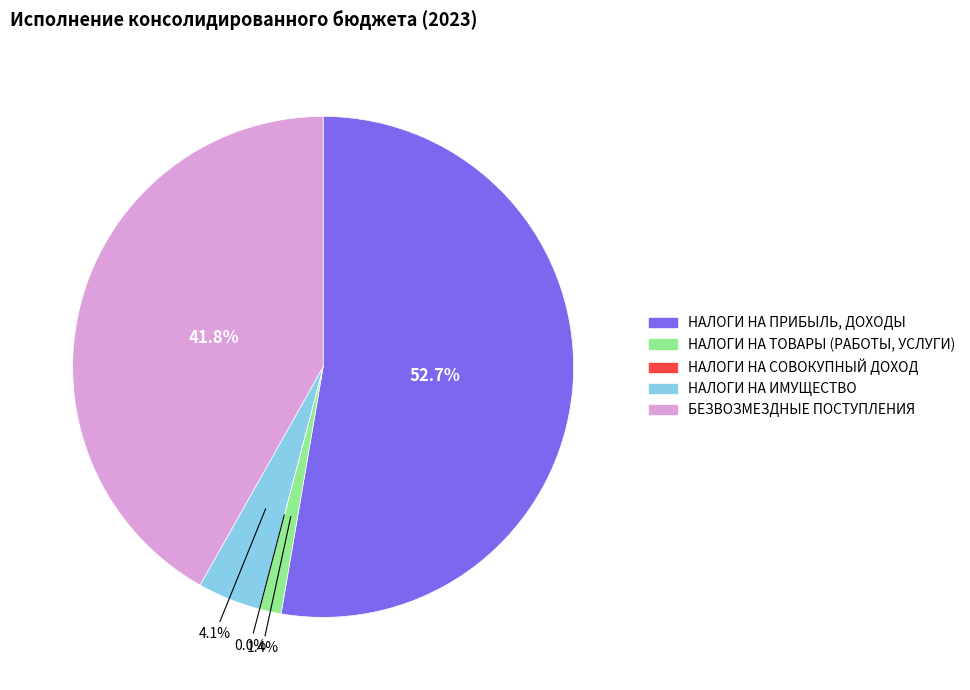

Between НАЛОГИ НА ТОВАРЫ (РАБОТЫ, УСЛУГИ) and НАЛОГИ НА ПРИБЫЛЬ, ДОХОДЫ, which is larger?

НАЛОГИ НА ПРИБЫЛЬ, ДОХОДЫ